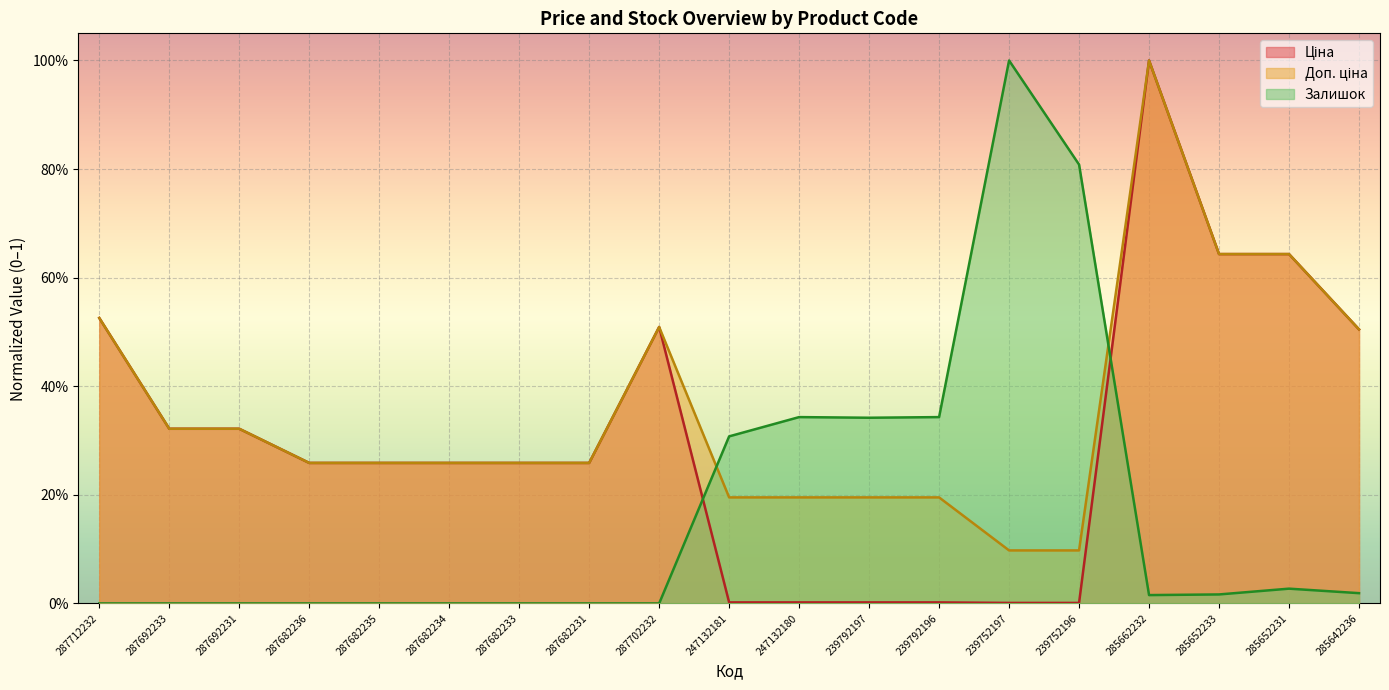

What is the maximum value shown in the chart?

1.0